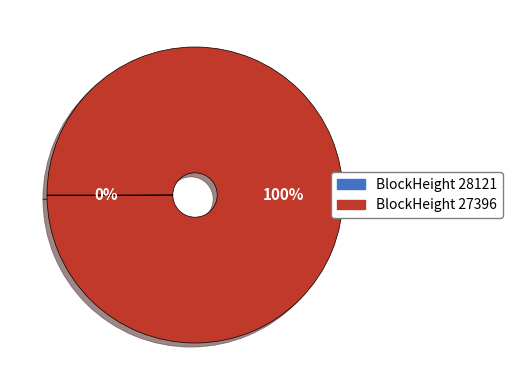

Which category accounts for the majority?

27396